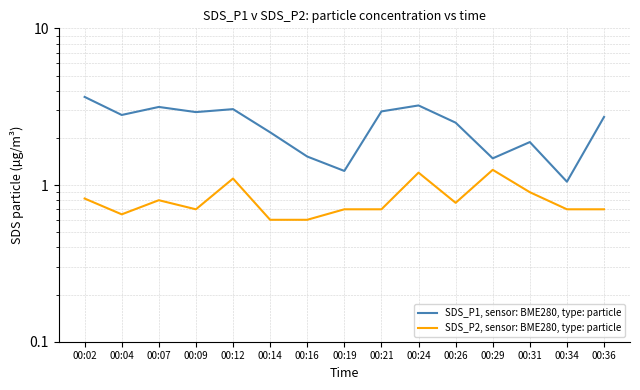

Rank the categories by SDS_P2, sensor: BME280, type: particle value from lowest to highest.

00:14, 00:16, 00:04, 00:09, 00:19, 00:21, 00:34, 00:36, 00:26, 00:07, 00:02, 00:31, 00:12, 00:24, 00:29